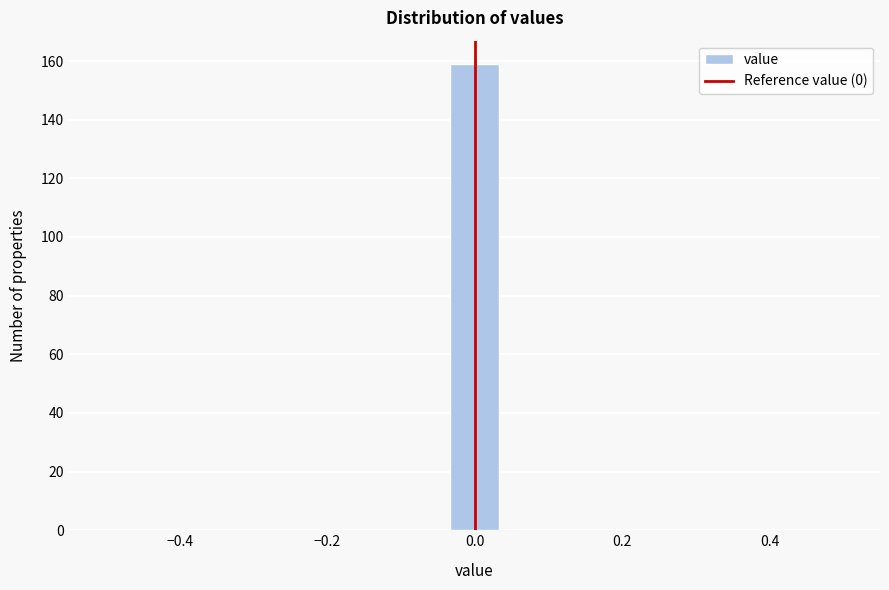

Read against the x-axis, roughly where is the centre of the tallest bar?

0.00